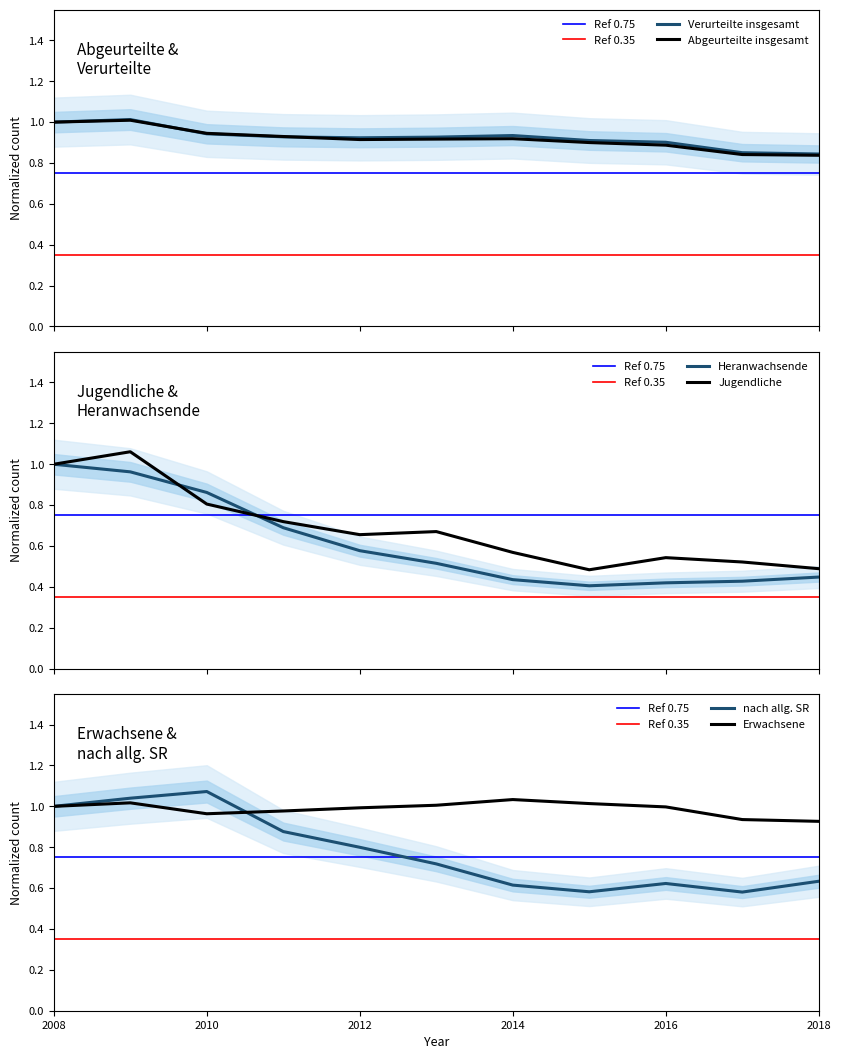

The value of nach allg. SR at 2012 is 0.8. True or false?

True